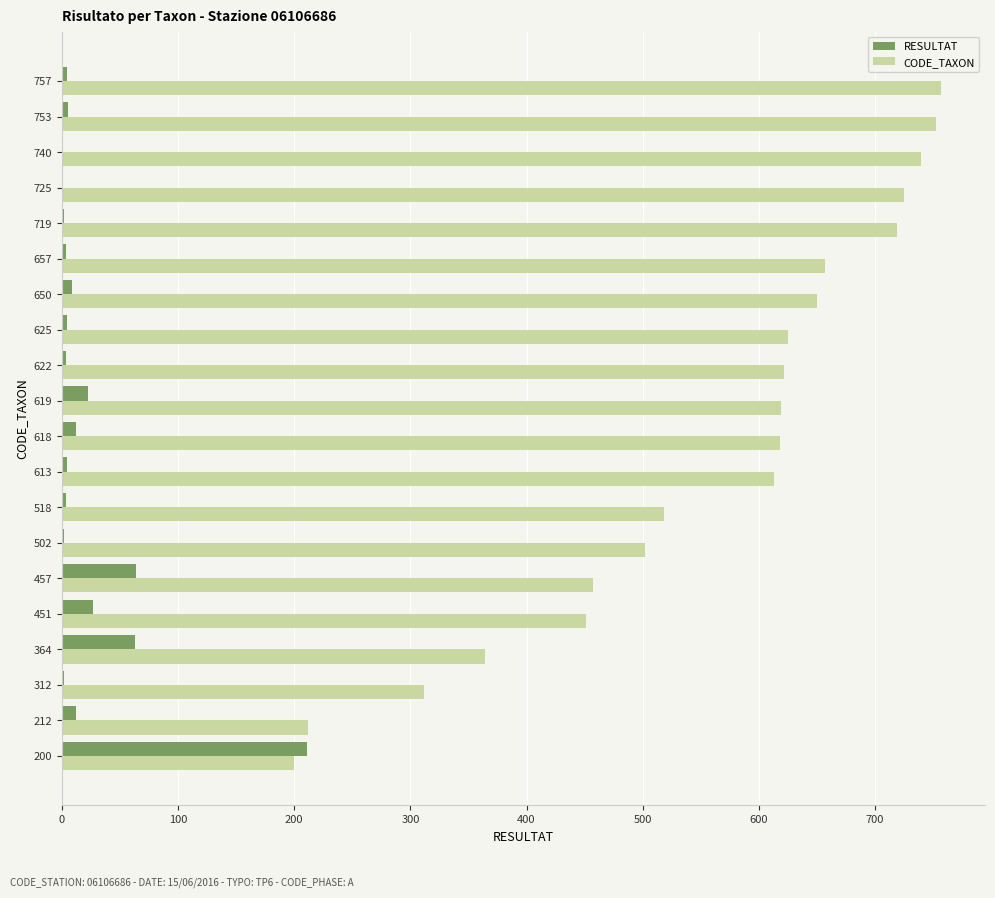

Is it true that RESULTAT equals 12 at 212?

True